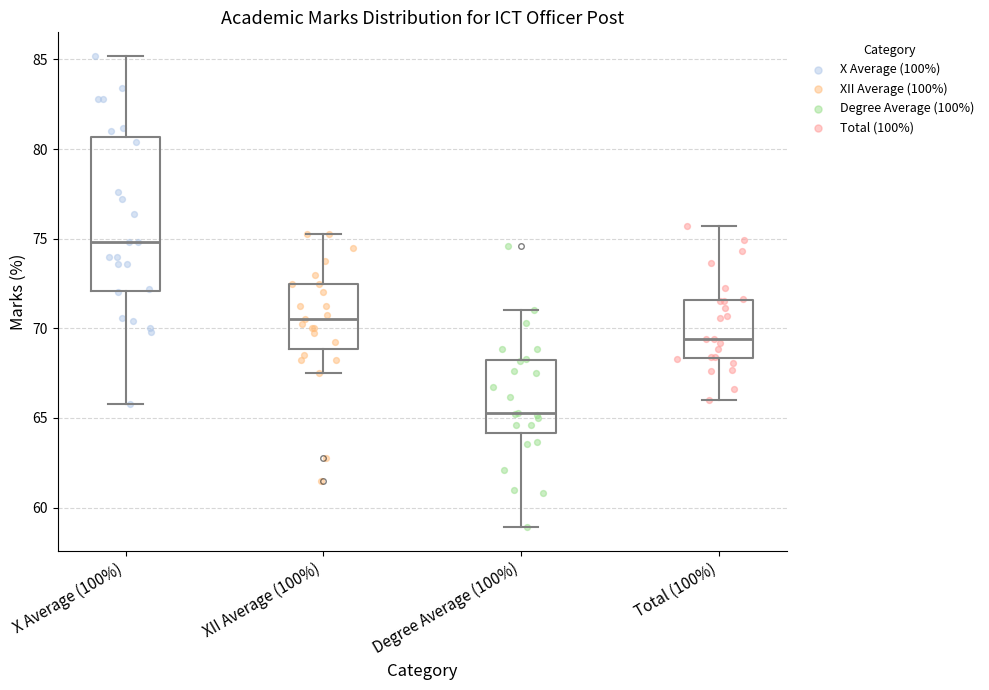

Where does the upper whisker of the box for Total (100%) end on the y-axis? The values are not printed on the chart, so give them approximately, as read against the axis.

75.5